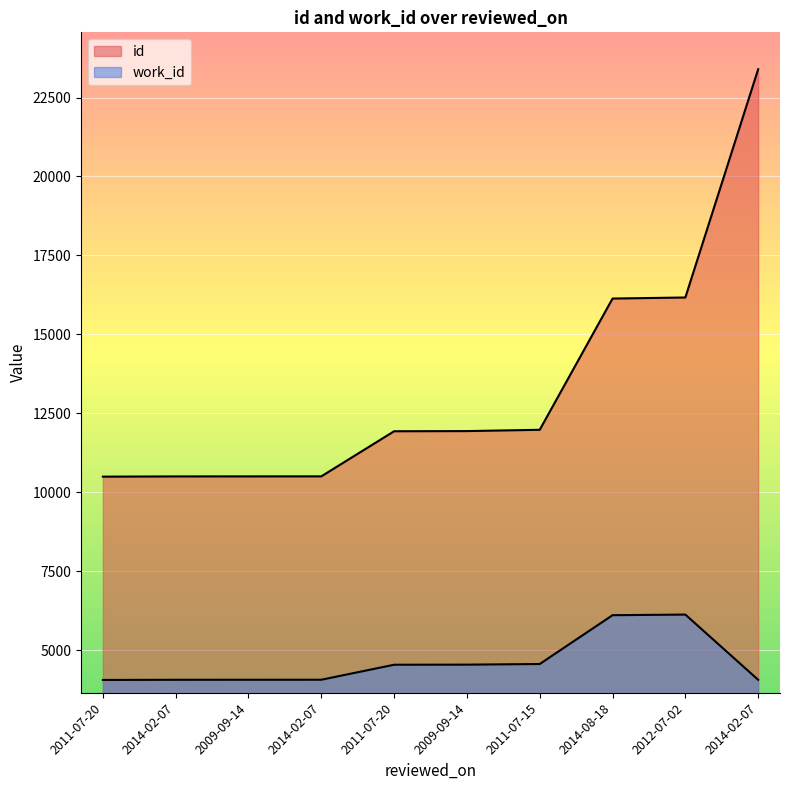

True or false: id has more than 1 points higher than both neighbors.

False